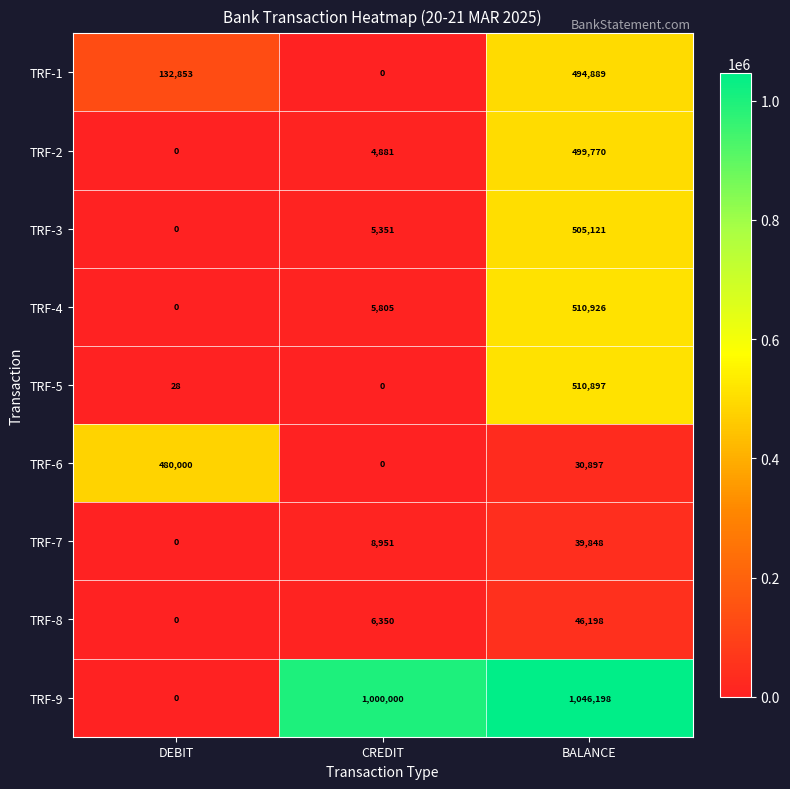

What is the sum of all TRF-6 values?

510897